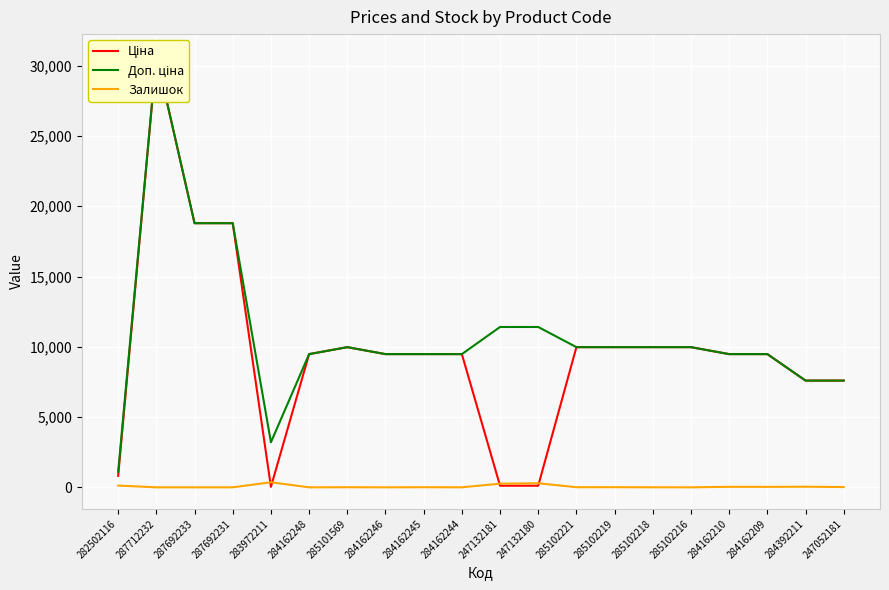

At how many categories does at least one series exceed 2834?

19